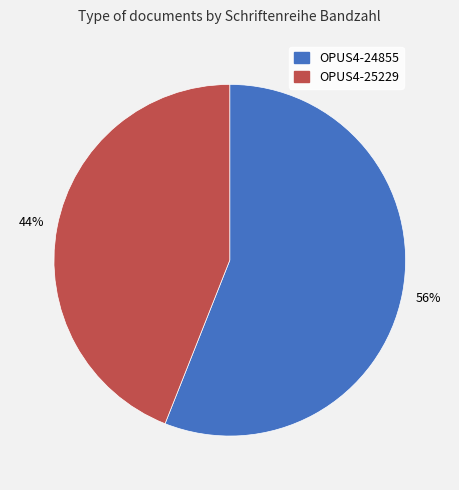

Does OPUS4-24855 account for over 50% of the chart?

Yes